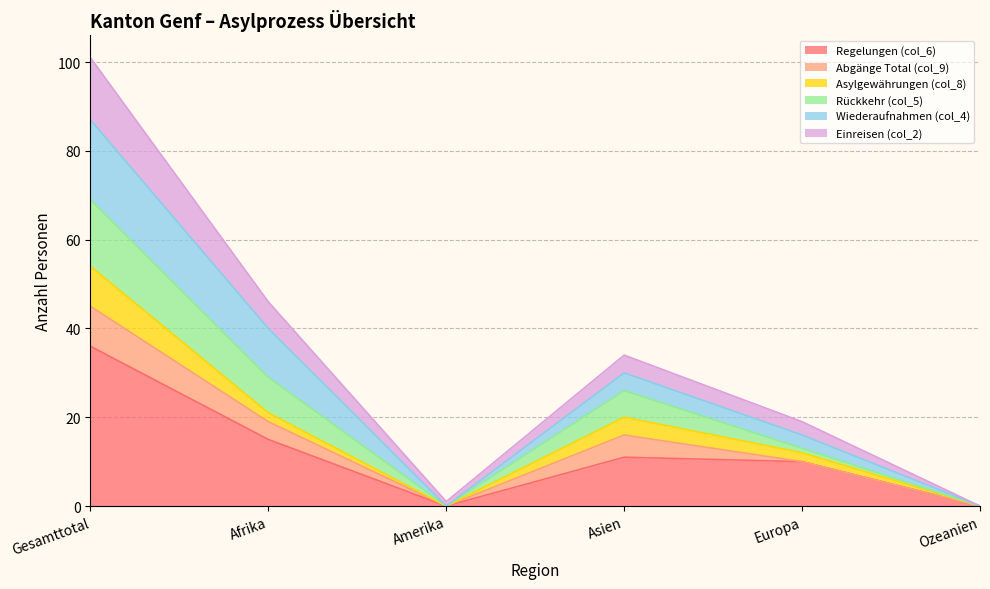

True or false: Regelungen (col_6) has a value of 36 at Gesamttotal.

True